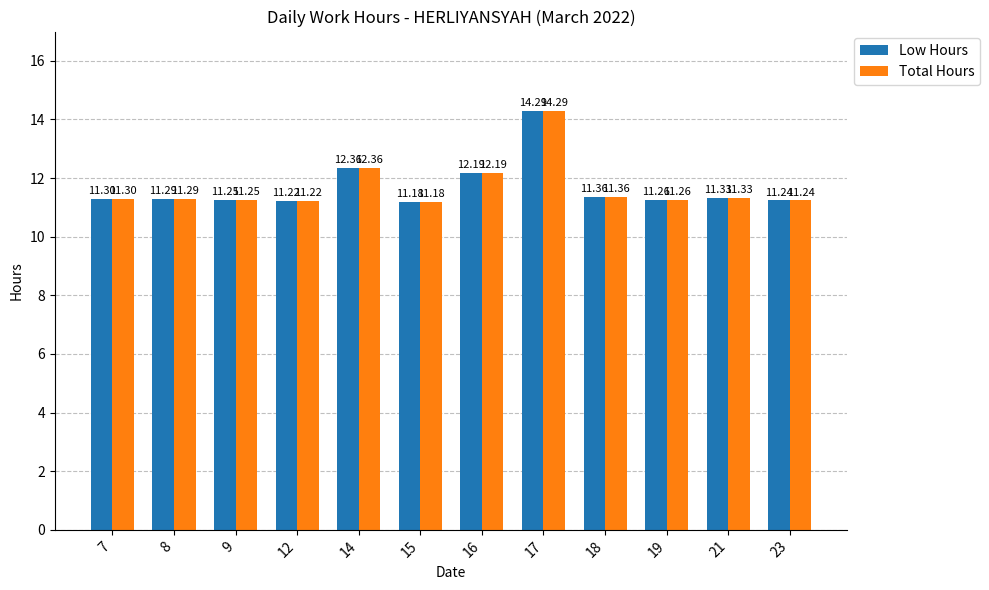

Does the chart contain any negative values?

No